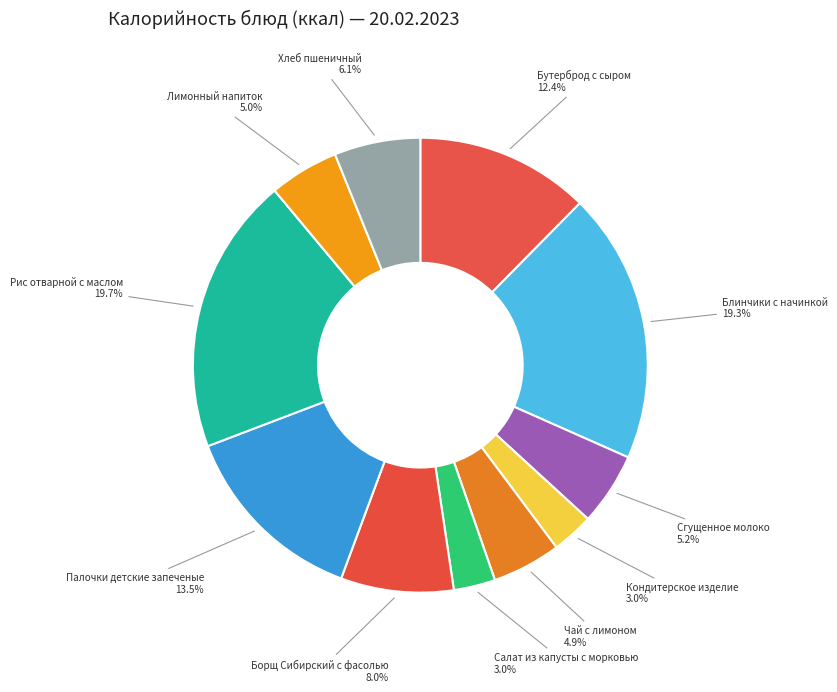

Does Бутерброд с сыром account for over 50% of the chart?

No